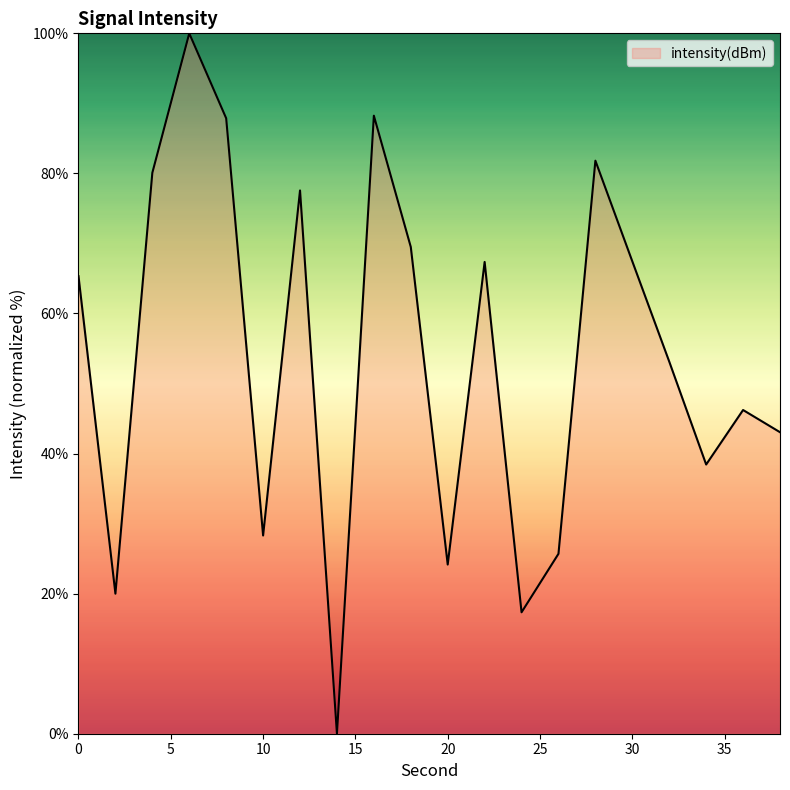

What is the difference between the maximum and minimum values?

100.0